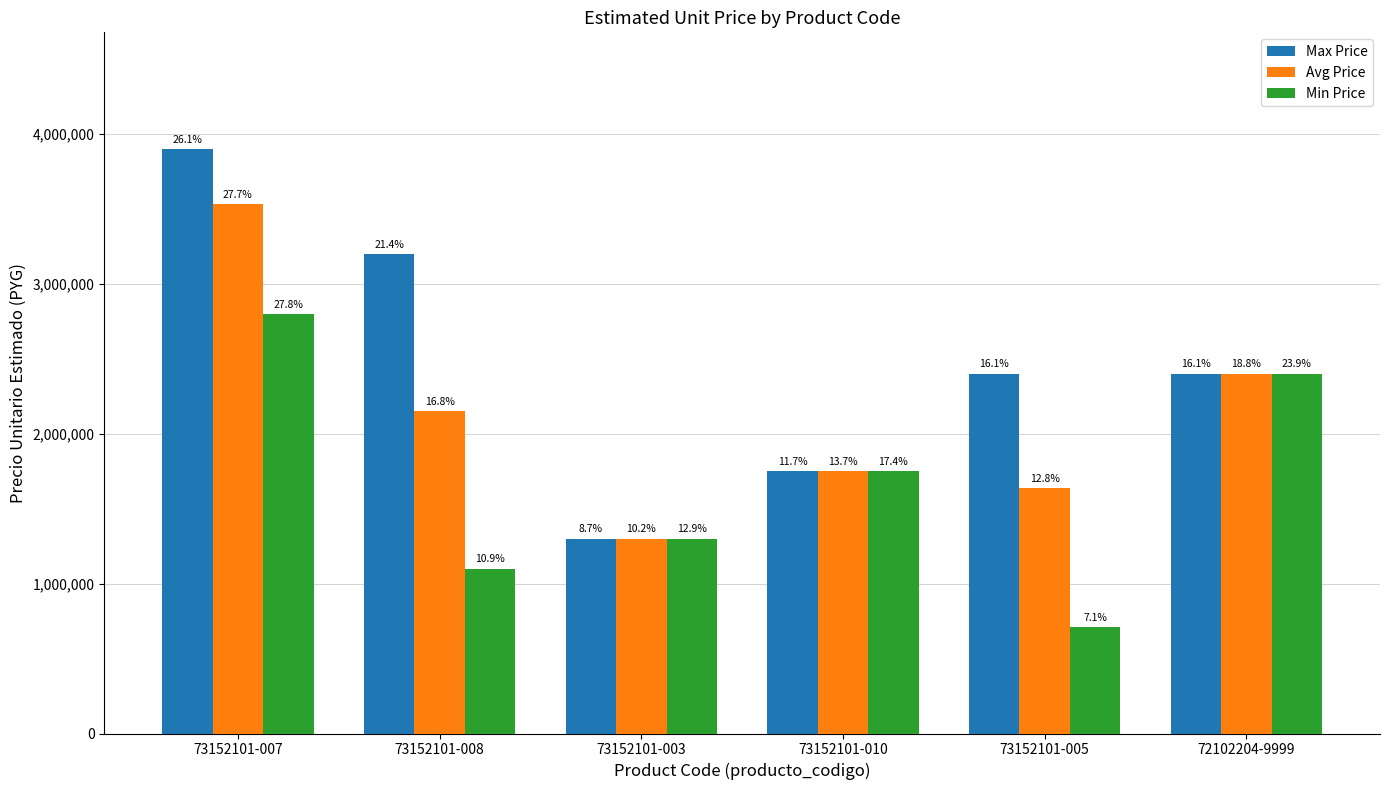

What are all the series names shown in the legend?

Max Price, Avg Price, Min Price